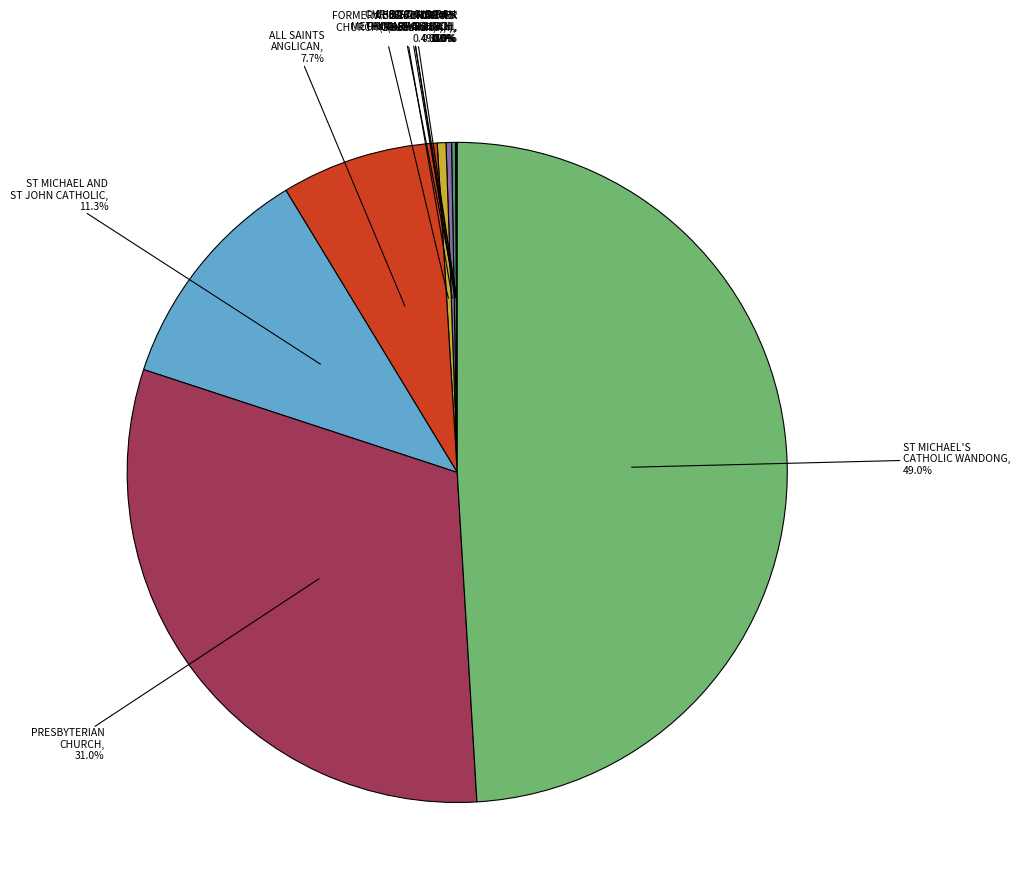

Which slice is the largest?

ST MICHAEL'S CATHOLIC WANDONG